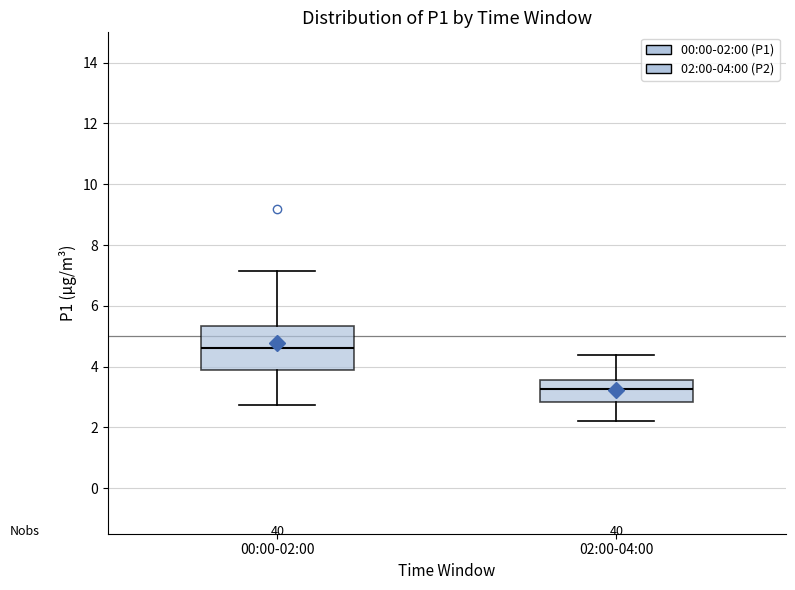

Where does the lower whisker of the box for 00:00-02:00 end on the y-axis? The values are not printed on the chart, so give them approximately, as read against the axis.

2.8